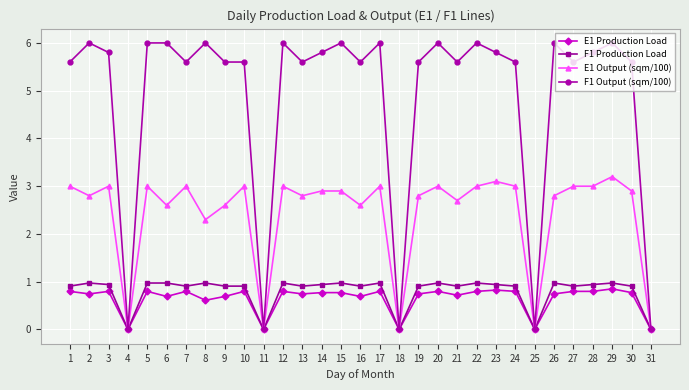

Where is the first local minimum for F1 Output (sqm/100)?

4